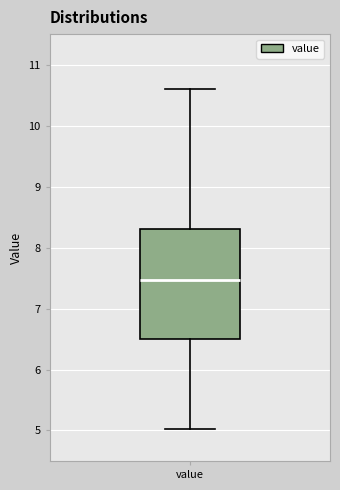

Where does the lower whisker of the box for value end on the y-axis? The values are not printed on the chart, so give them approximately, as read against the axis.

5.0